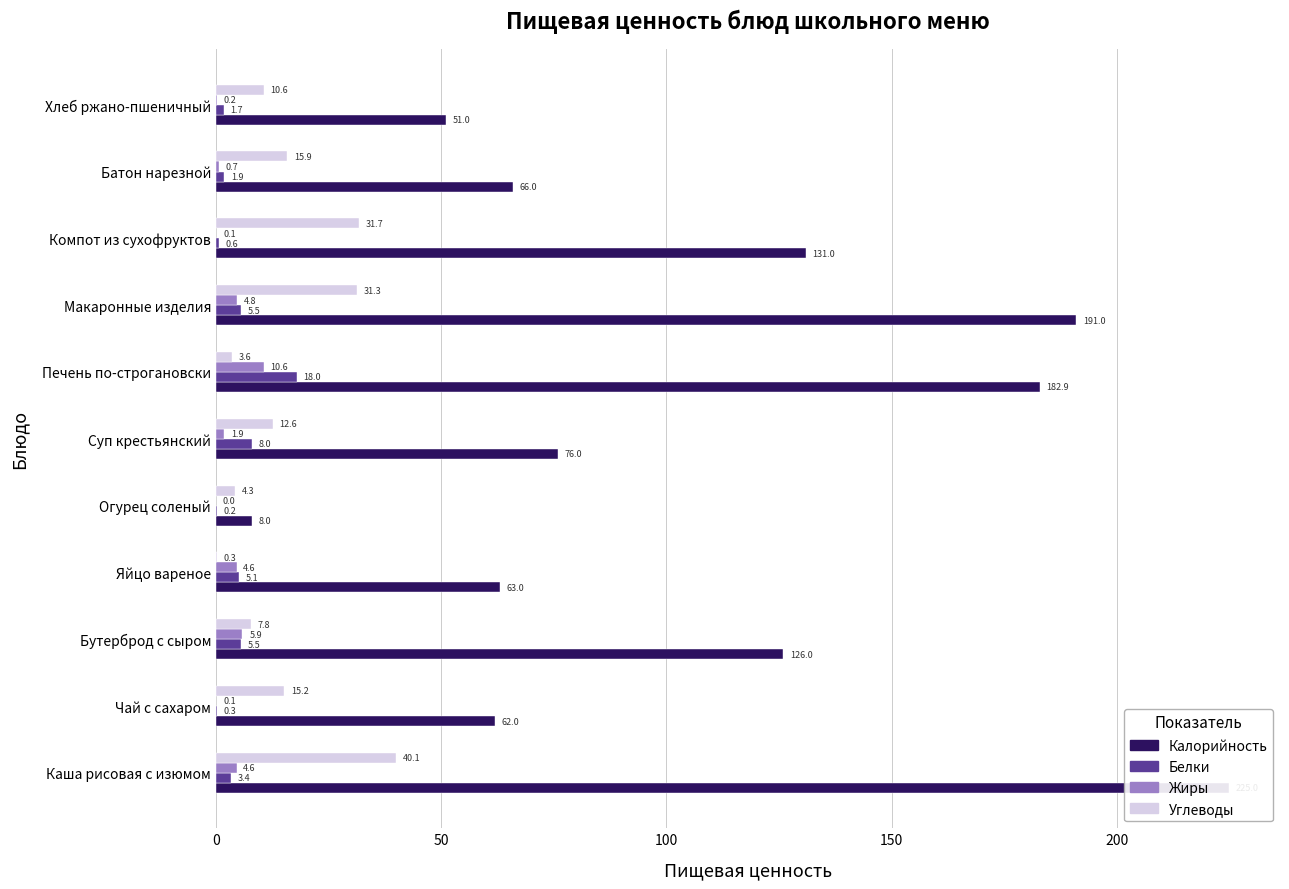

What is the value of the Жиры bar at the 9th from the left?

0.1